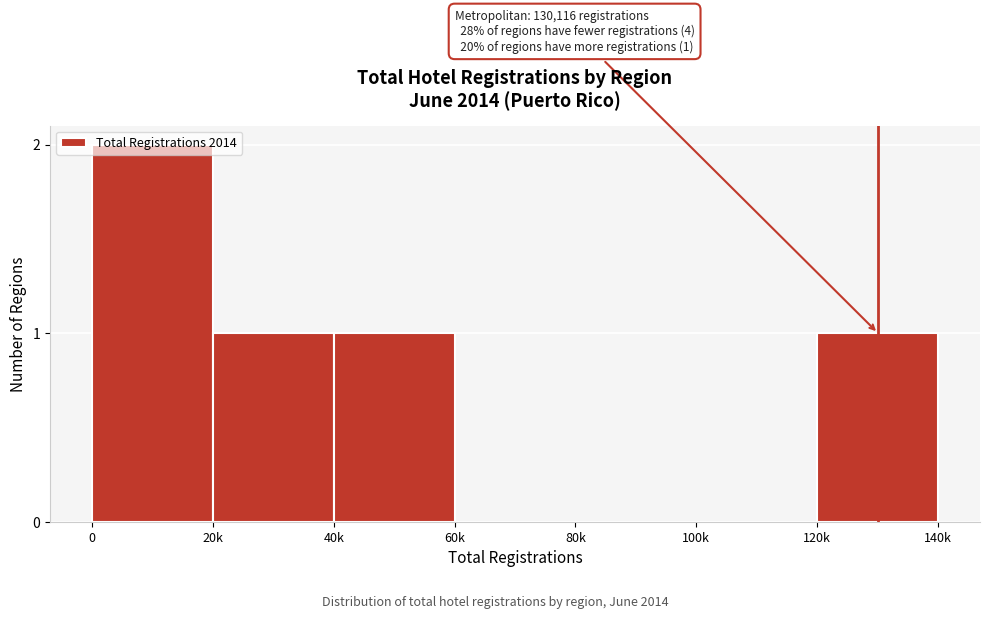

Between 100k and 120k, which is larger?

120k